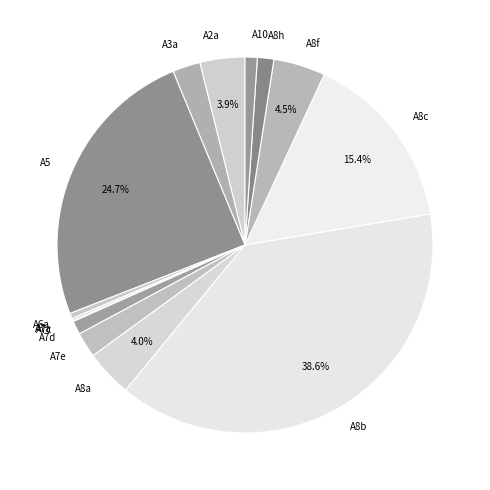

Do A3a and A8f together represent more than half of the pie?

No